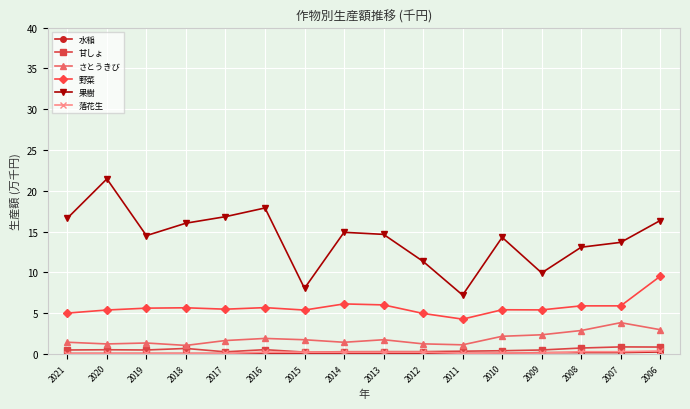

Between 2021 and 2020, which series saw the biggest shift?

果樹